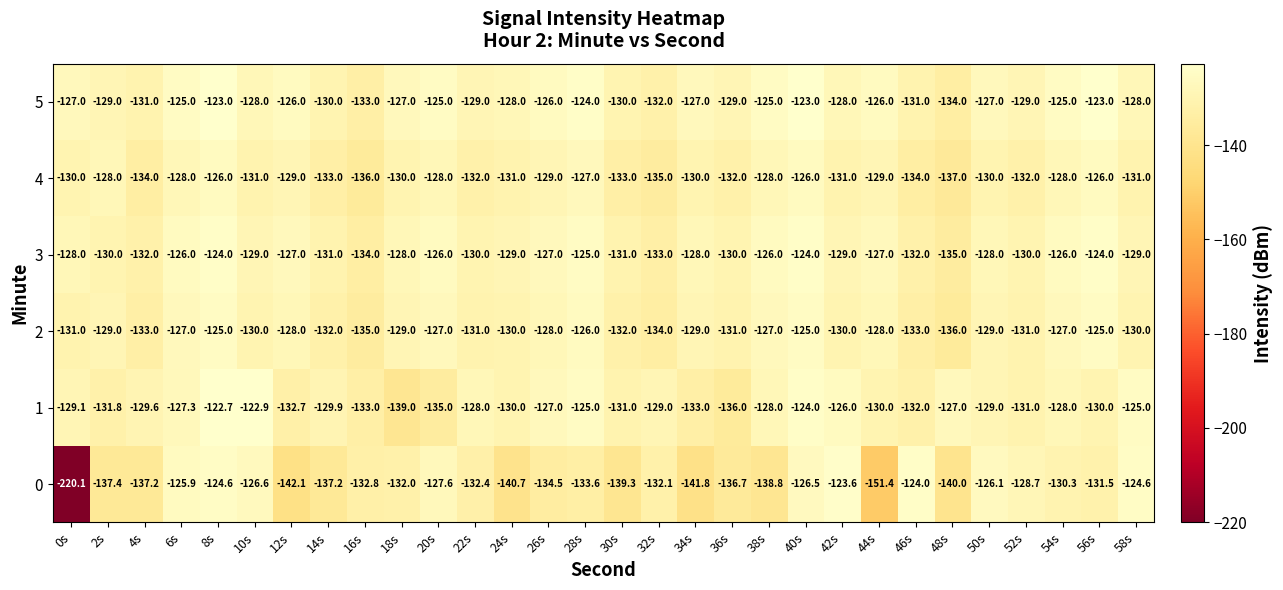

Which category has the highest value across all series?

8s